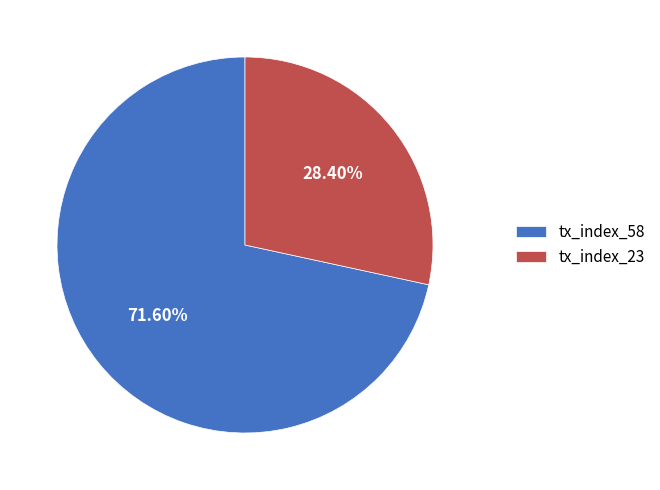

To the nearest percent, what portion does tx_index_58 represent?

72%